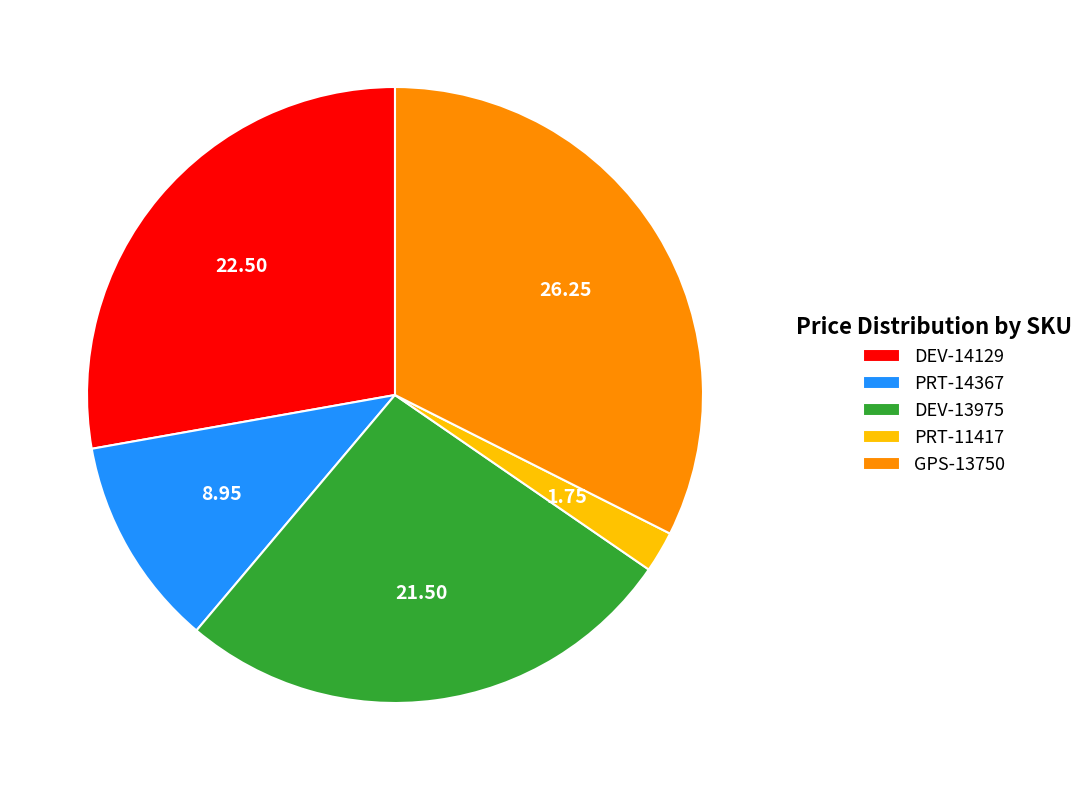

Which slice is the smallest?

PRT-11417